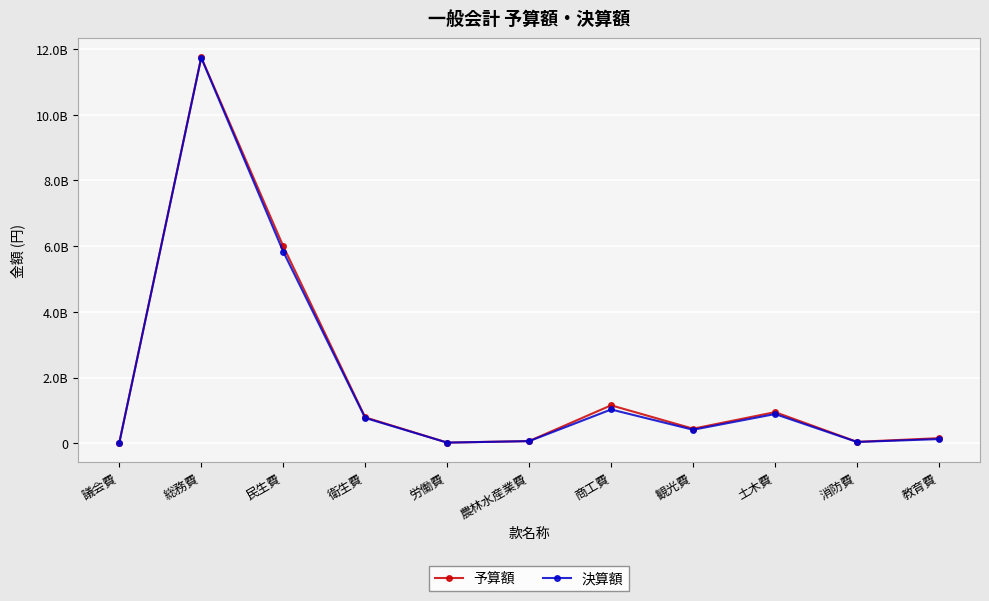

Between 農林水産業費 and 教育費, which series saw the biggest shift?

予算額